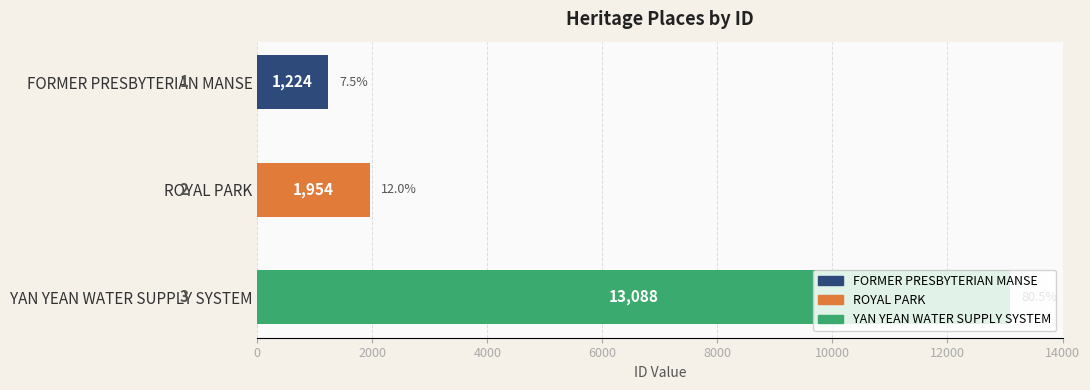

Approximately how many times larger is the value at ROYAL PARK compared to YAN YEAN WATER SUPPLY SYSTEM?

0.1